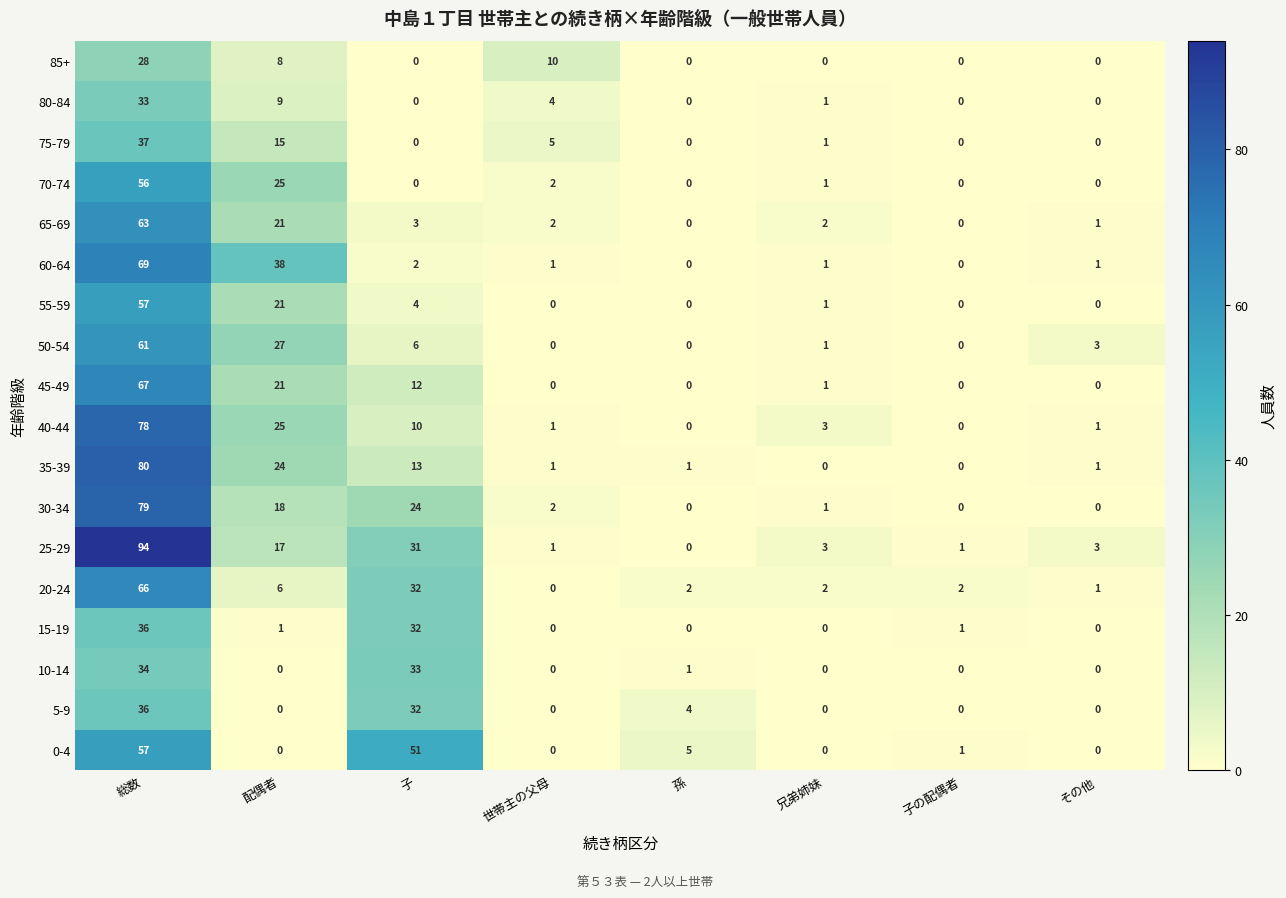

What is the difference between the highest and lowest values at 子の配偶者?

2